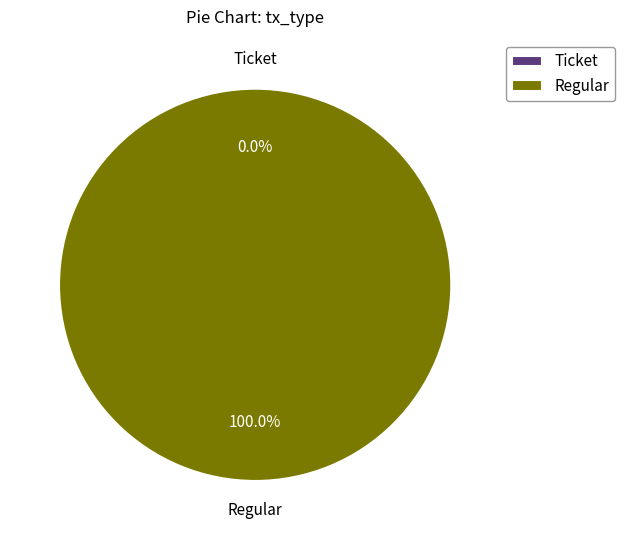

What is the majority slice?

Regular